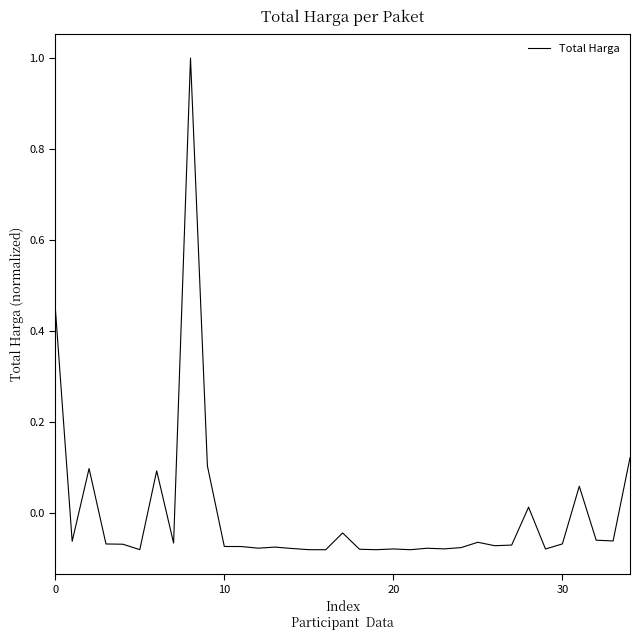

What is the greatest value displayed?

1.0